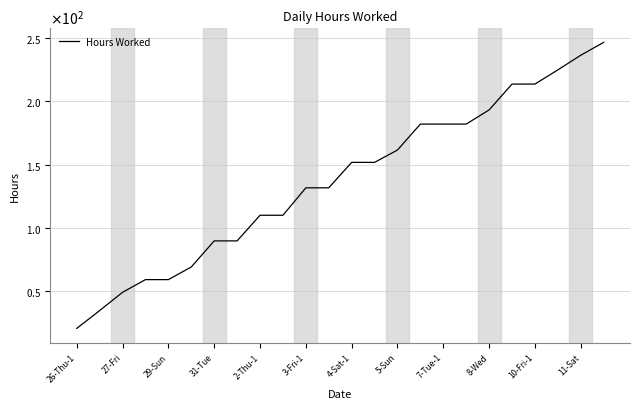

What is the label of the 21st point from the right?

31-Tue